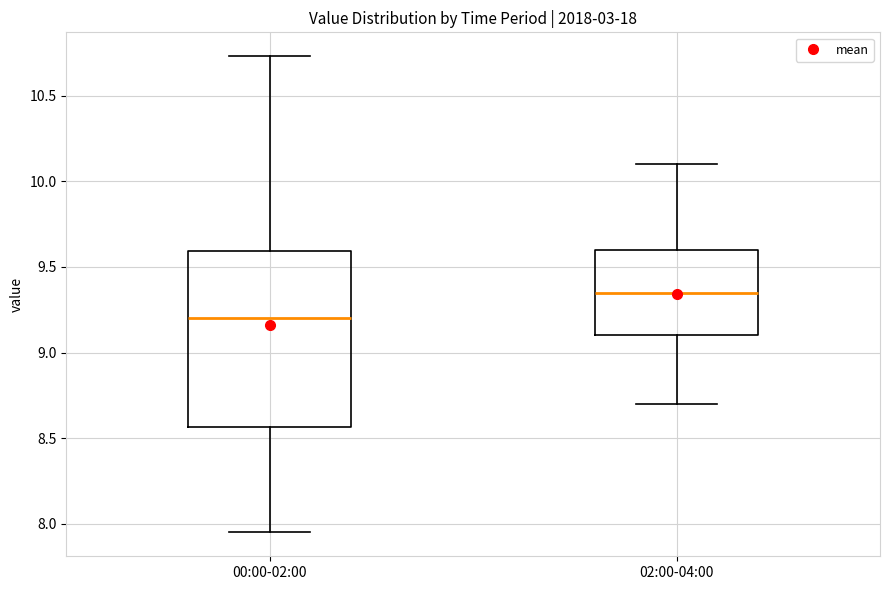

Which box's median line is the highest?

02:00-04:00